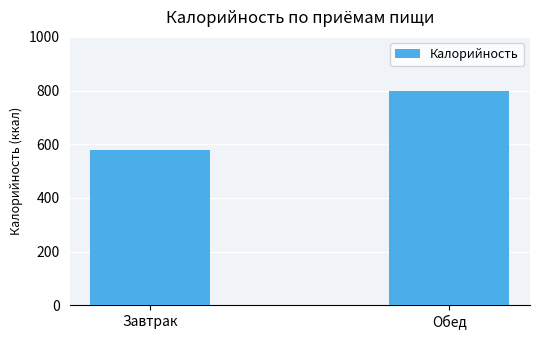

What value does the data have at Обед?

799.7